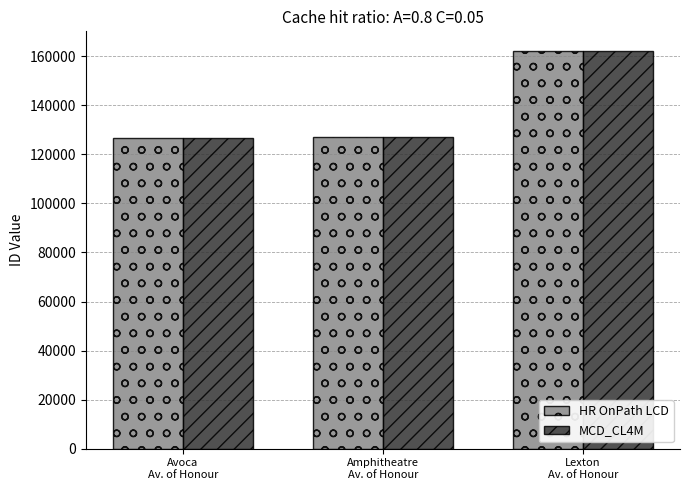

Does the chart contain stacked bars?

No